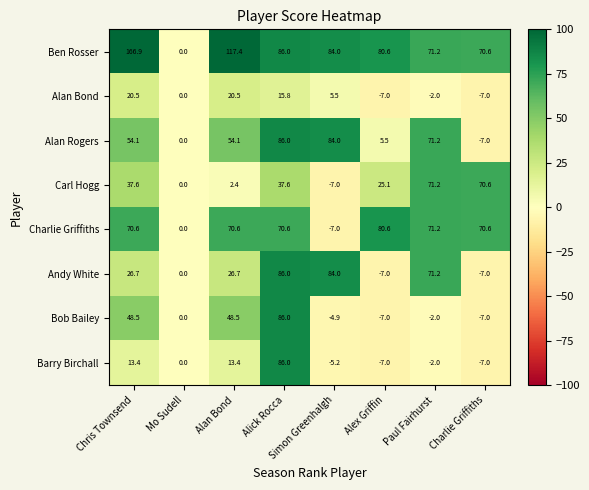

The Bob Bailey series shows 0.0 at Mo Sudell. True or false?

True